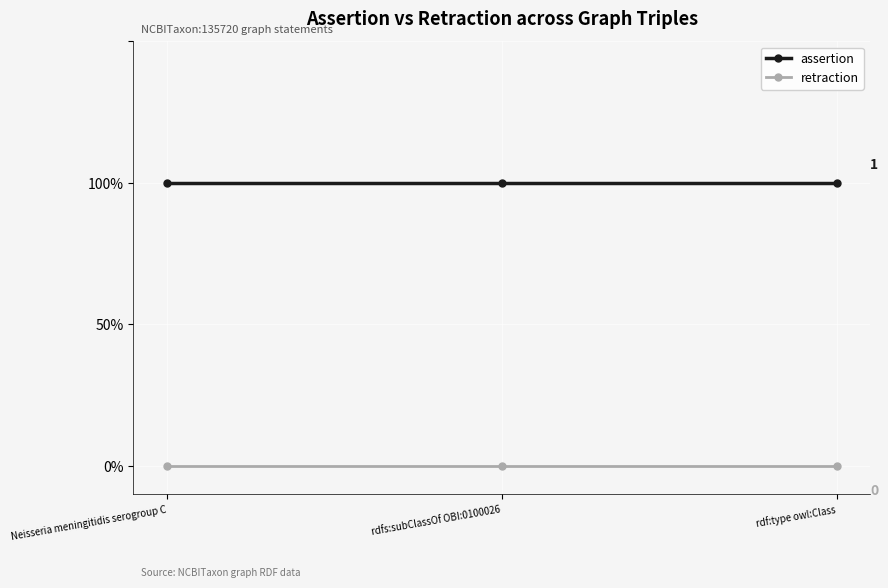

Reading left to right, extract all data points from this chart.

assertion: 1	1	1
retraction: 0	0	0